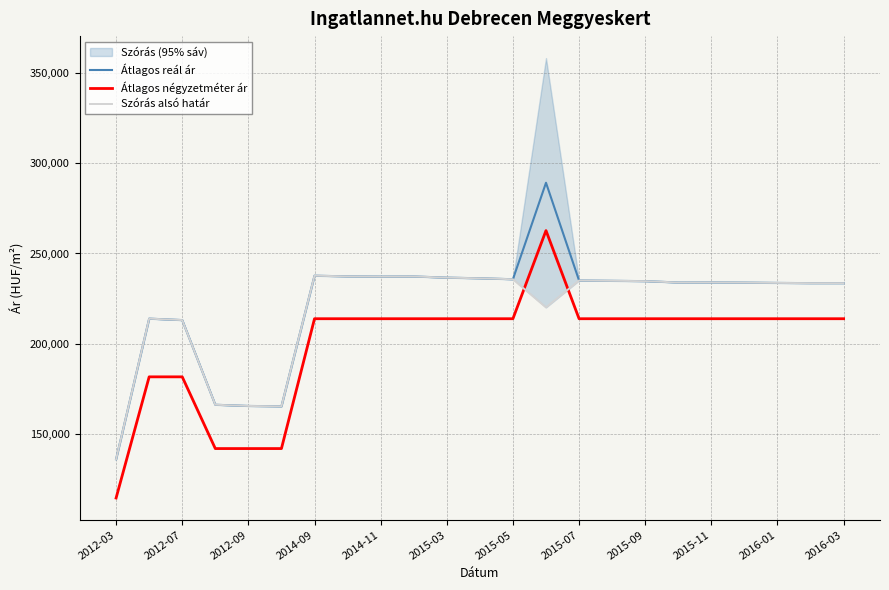

Rank the series at 2012-03 from lowest to highest value.

Átlagos négyzetméter ár, Átlagos reál ár, Szórás alsó határ